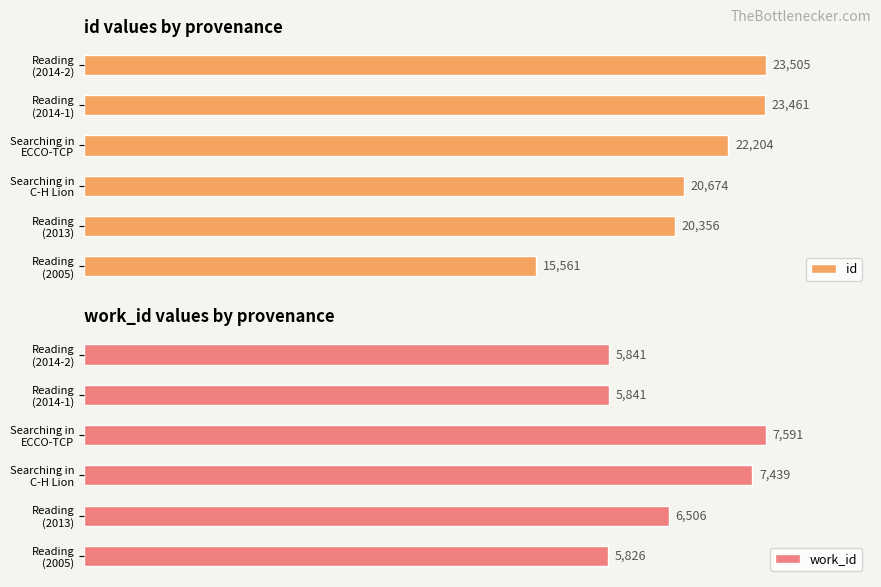

How many values in the work_id series exceed 6506?

2